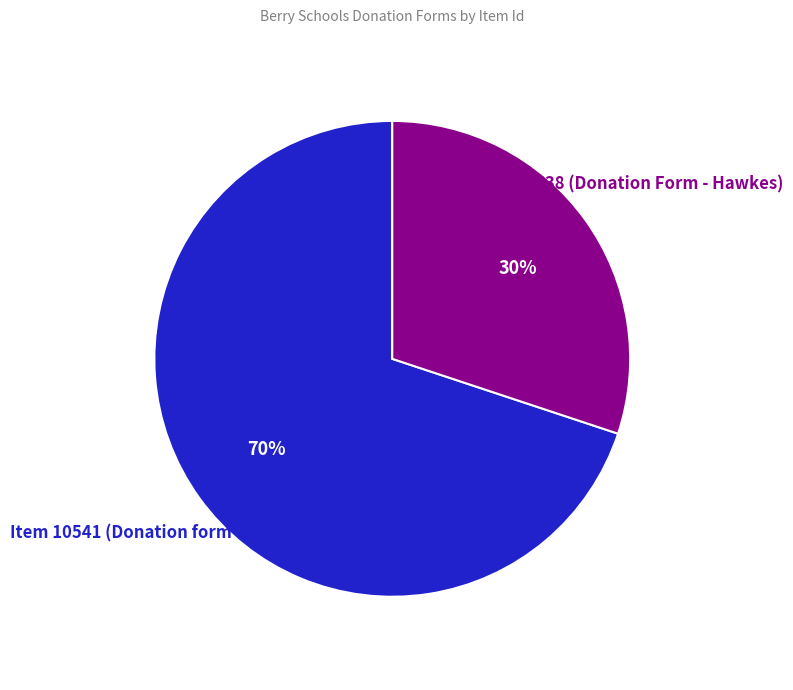

What is the smallest slice in the pie chart?

Item 4538 (Donation Form - Hawkes)